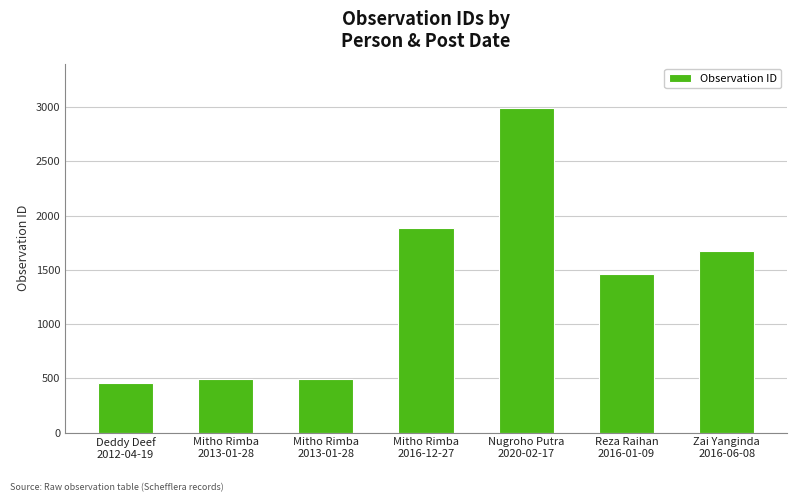

Reading left to right, what are all the values shown in this chart?

458	490	494	1882	2992	1461	1678